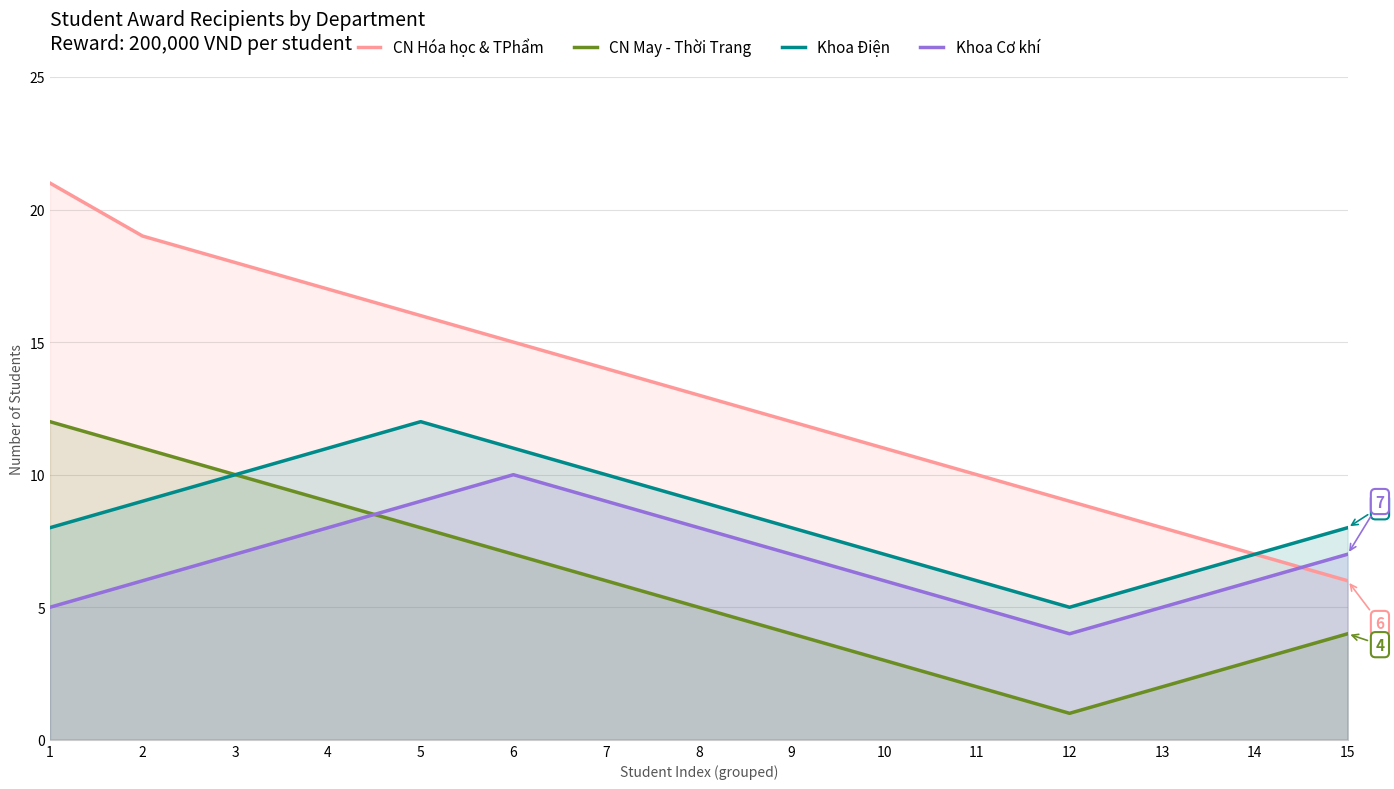

What value does the CN Hóa học & TPhẩm series have at 2?

19